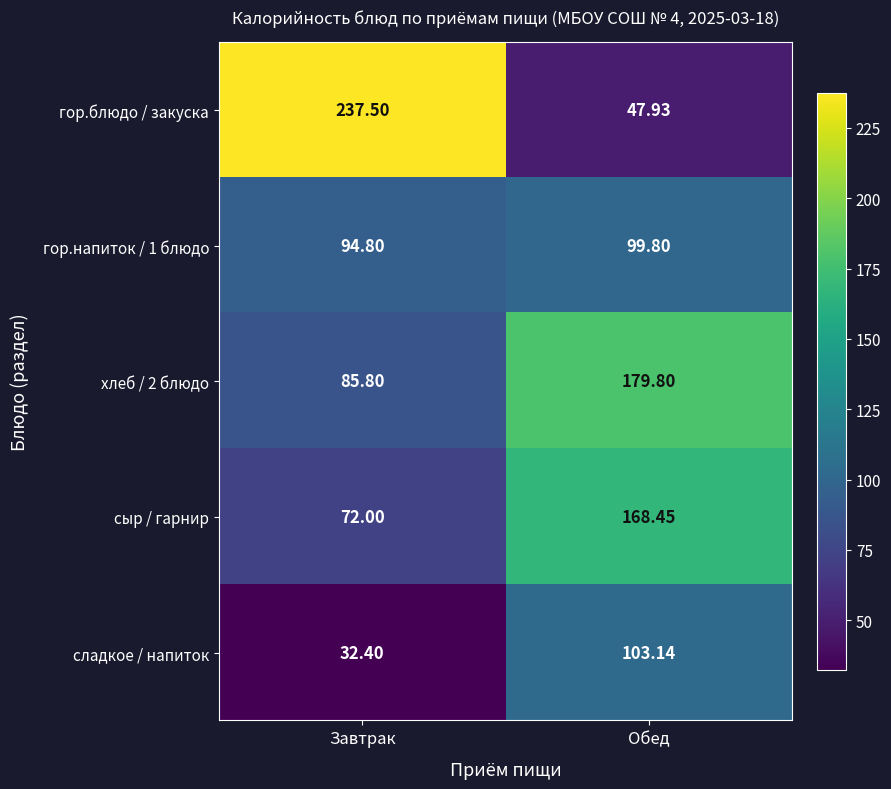

Rank the categories by гор.блюдо / закуска value from lowest to highest.

Обед, Завтрак